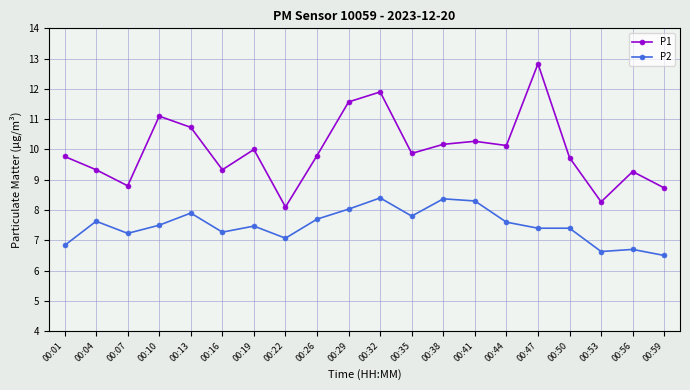

What are all the series names shown in the legend?

P1, P2